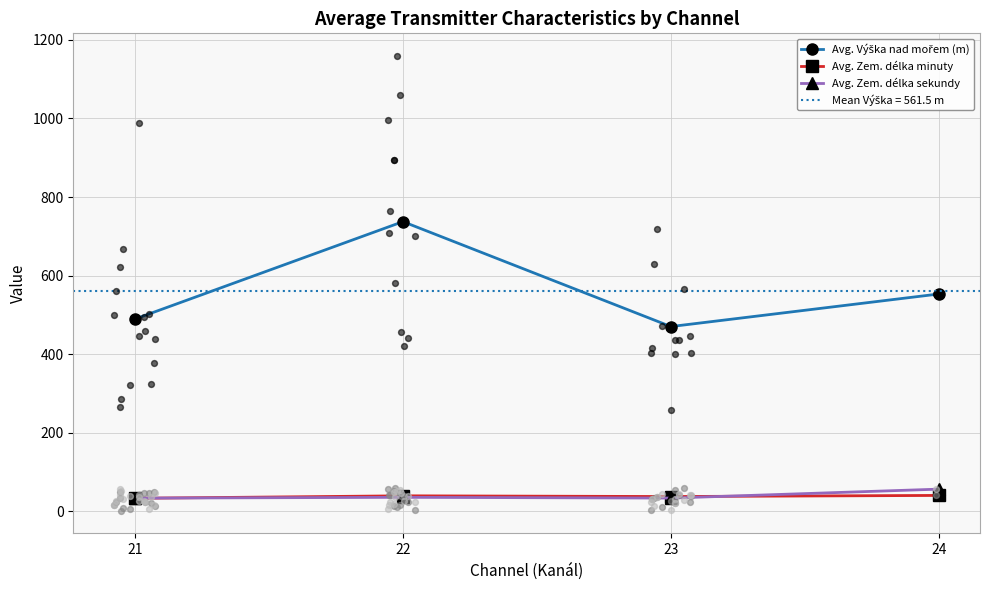

Which series has the largest total across all categories?

Avg. Výška nad mořem (m)